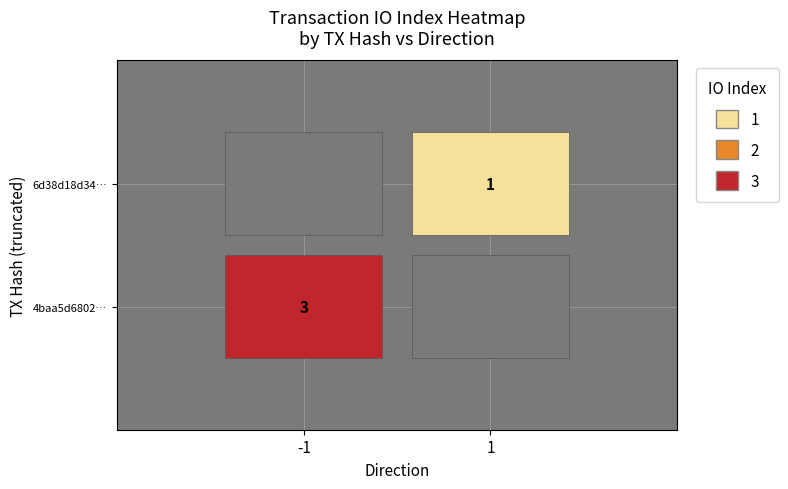

The value of 6d38d18d346e4e38c78df9e925087ed64e5cf78 at direction is 1. True or false?

True